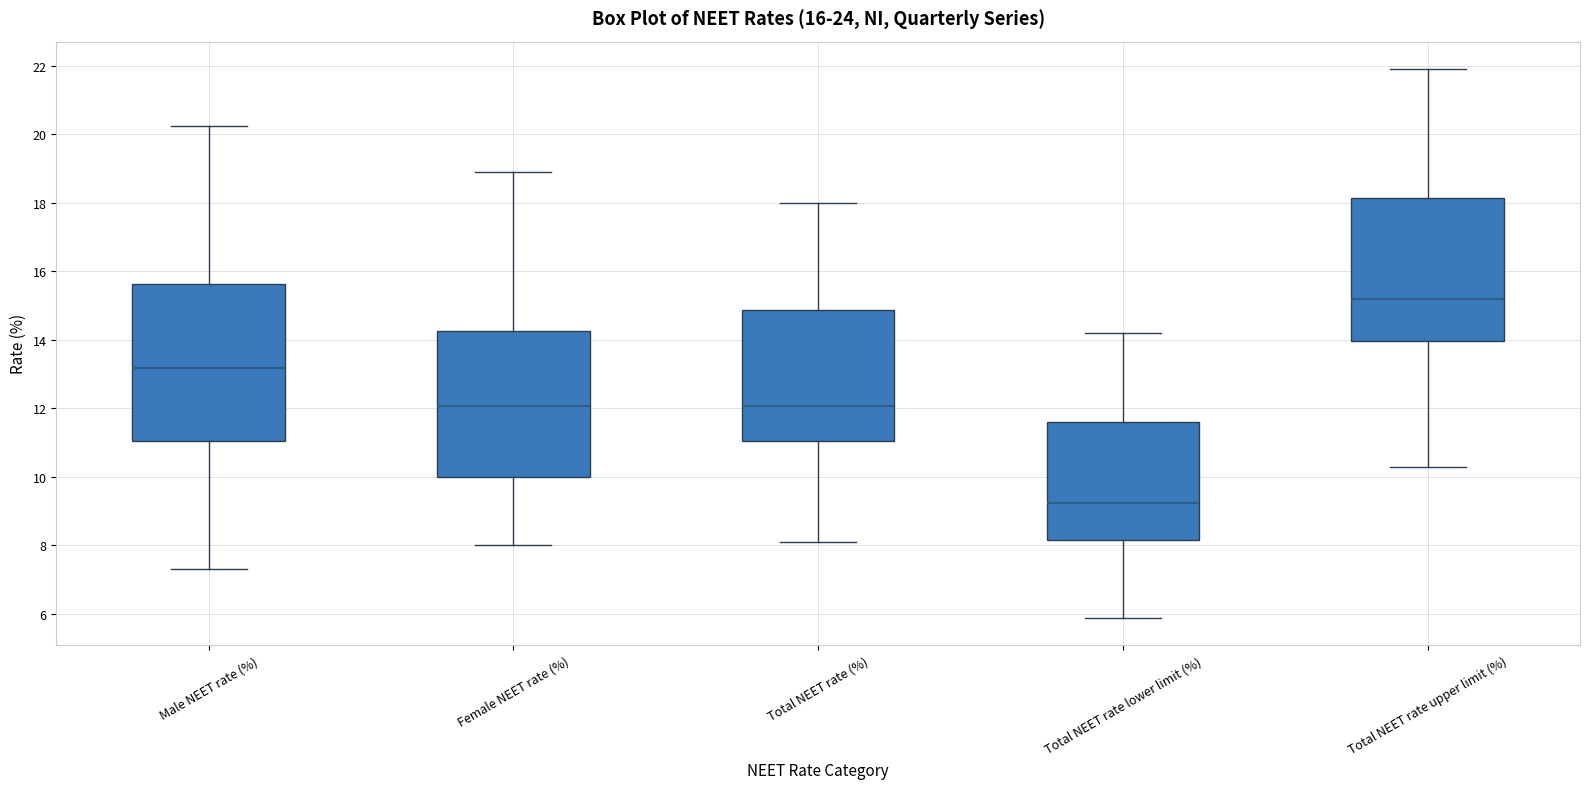

Which box's median line is the lowest?

Total NEET rate lower limit (%)